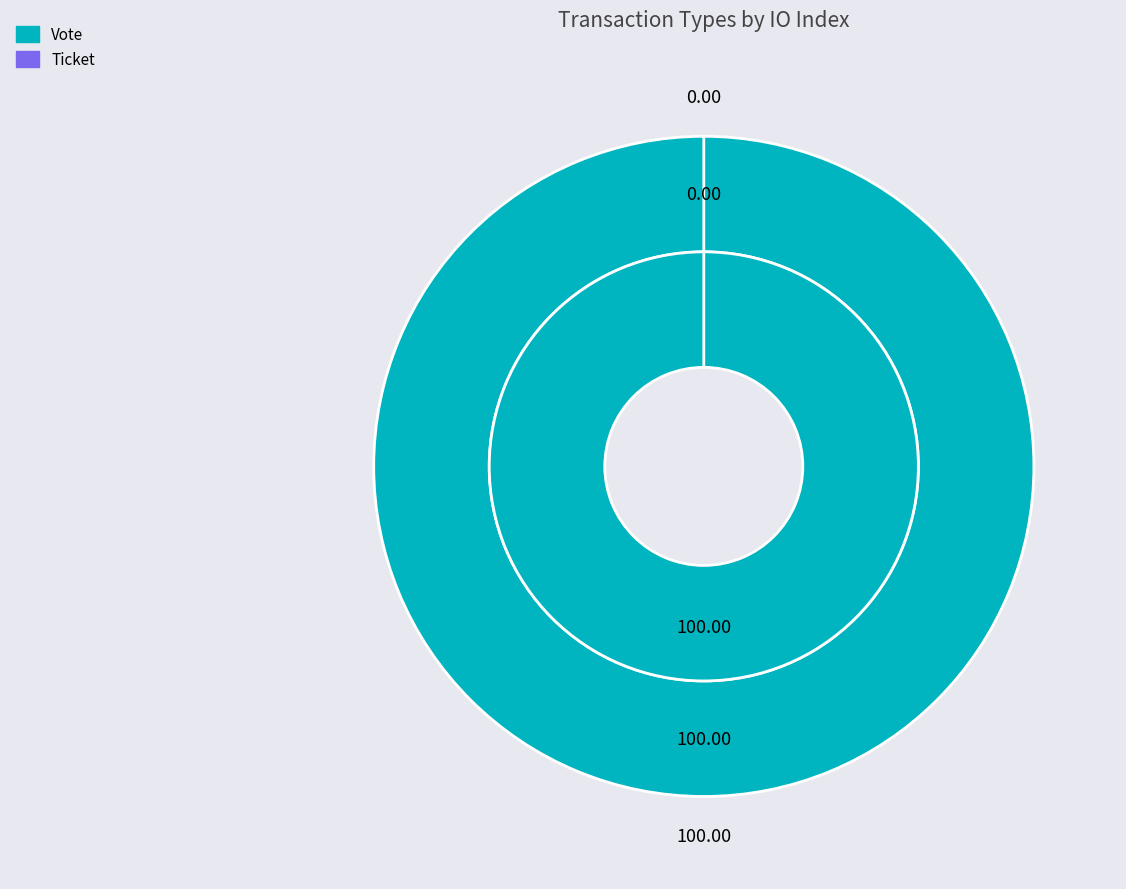

To the nearest percent, what is the difference between the Ticket and Vote slice percentages?

100%